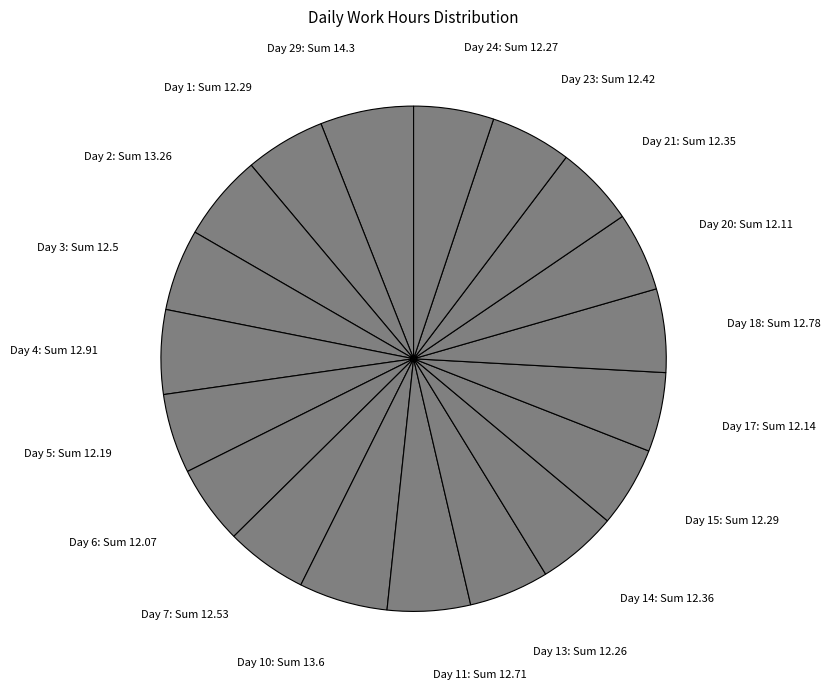

Does any single category account for the majority?

No